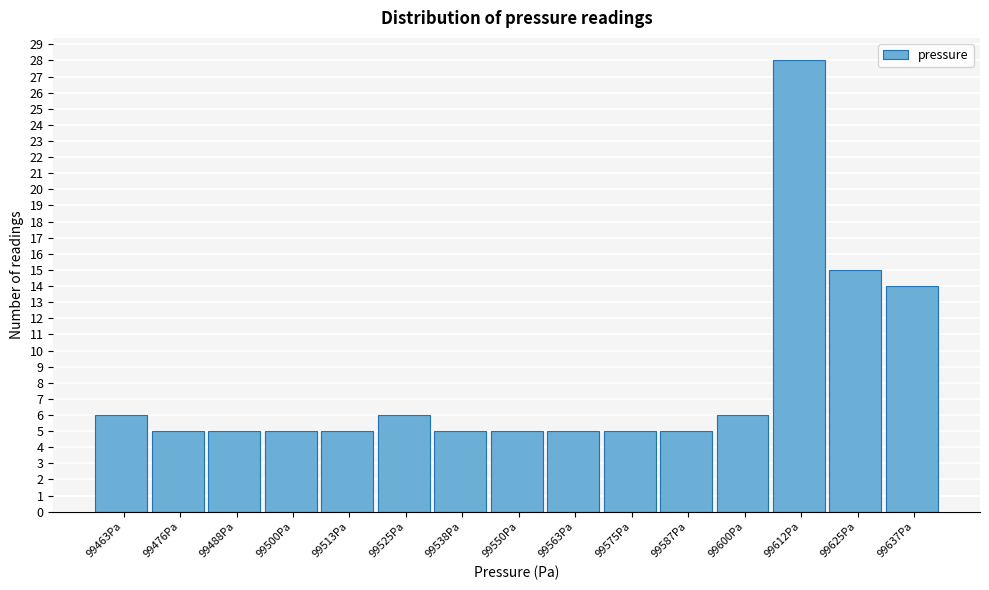

Reading left to right, list all the values displayed in this chart.

6	5	5	5	5	6	5	5	5	5	5	6	28	15	14